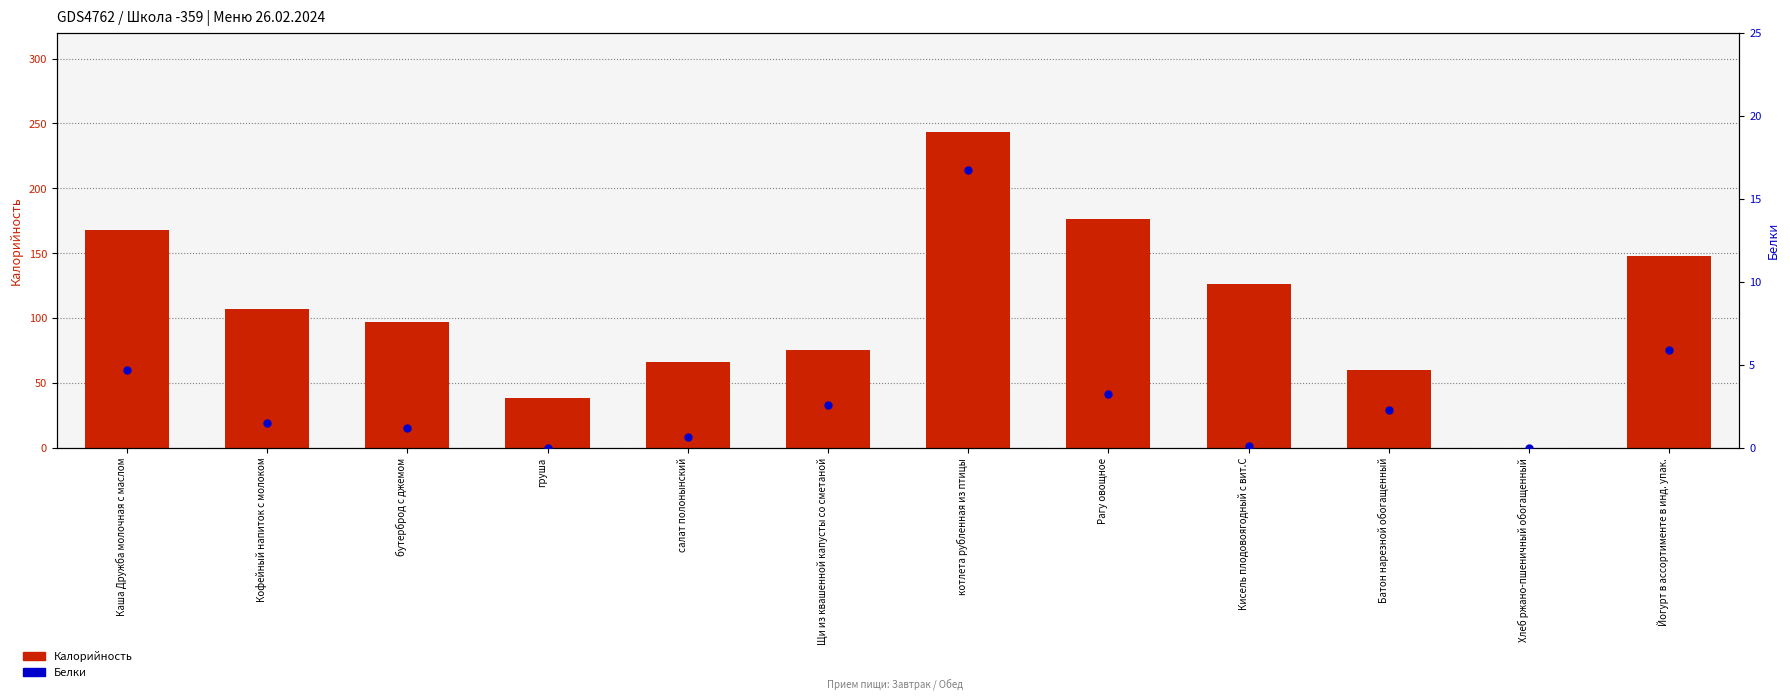

At how many categories does at least one series exceed 98?

6